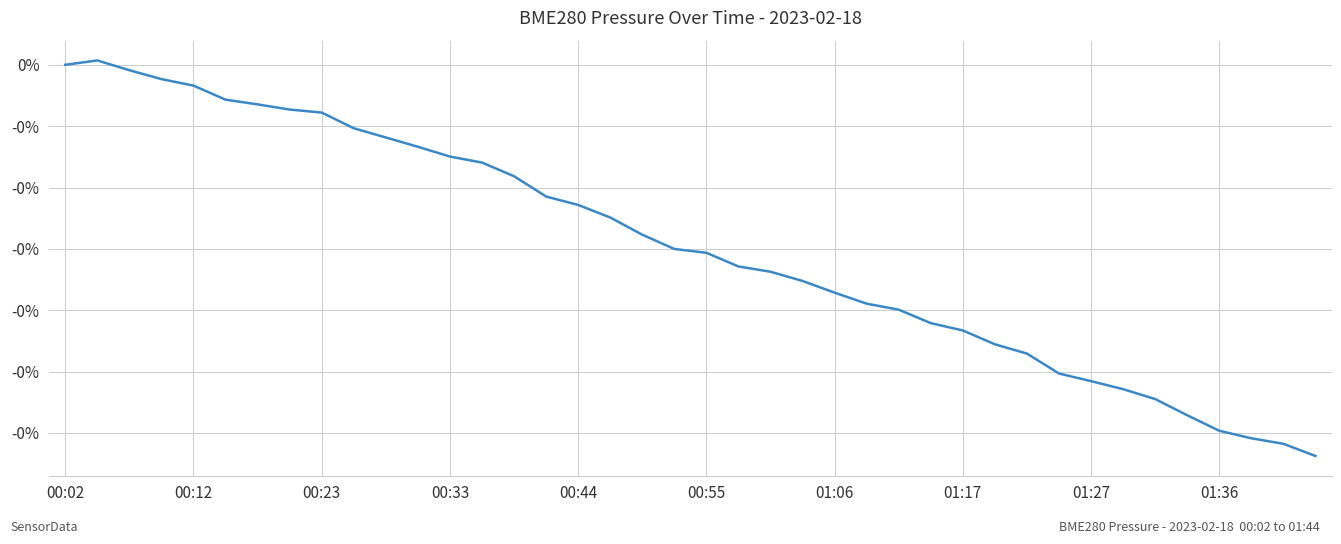

Does the chart have visible grid lines?

Yes